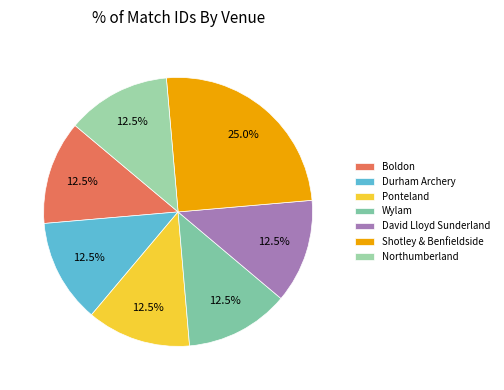

What percentage do Durham Archery and Northumberland together represent?

25.0%